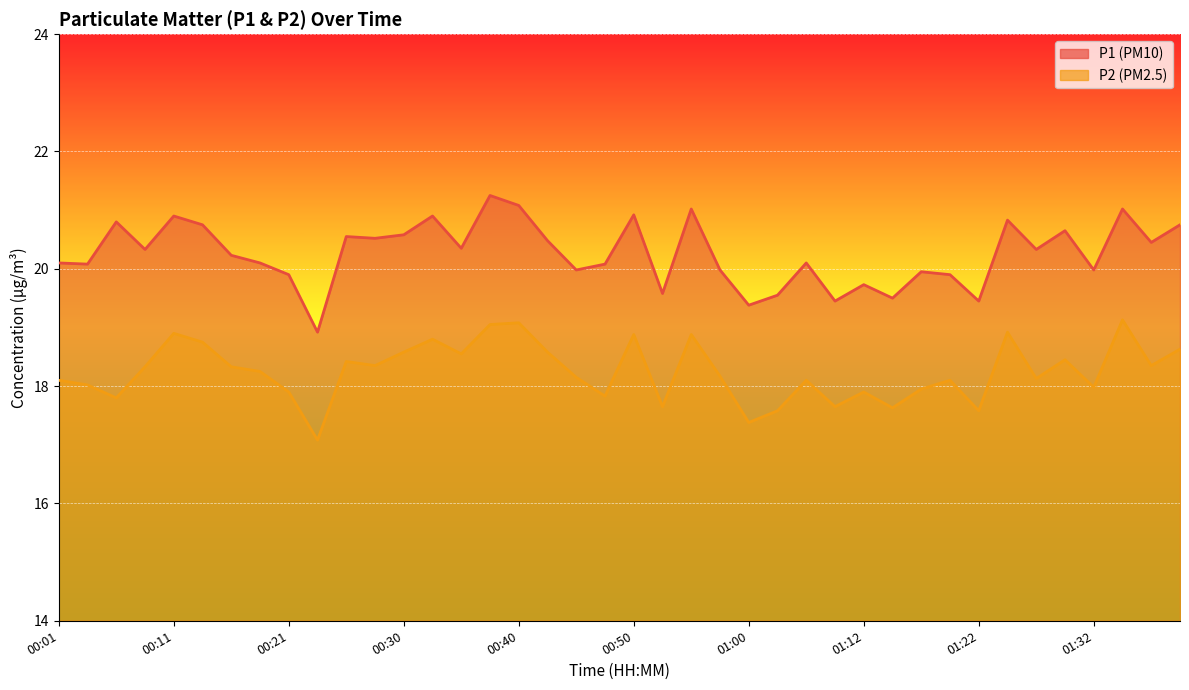

List the series in order of their overall mean, lowest first.

P2, P1